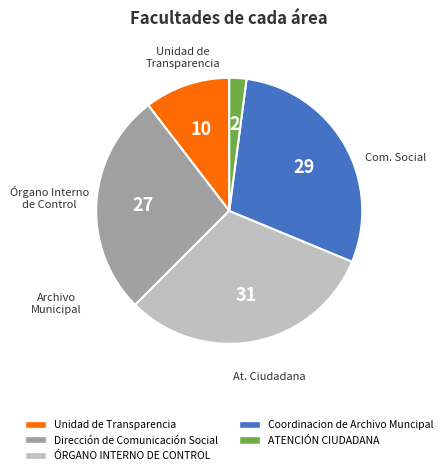

Rank the categories by value from highest to lowest.

ÓRGANO INTERNO DE CONTROL, Coordinacion de Archivo Muncipal, Dirección de Comunicación Social, Unidad de Transparencia, ATENCIÓN CIUDADANA